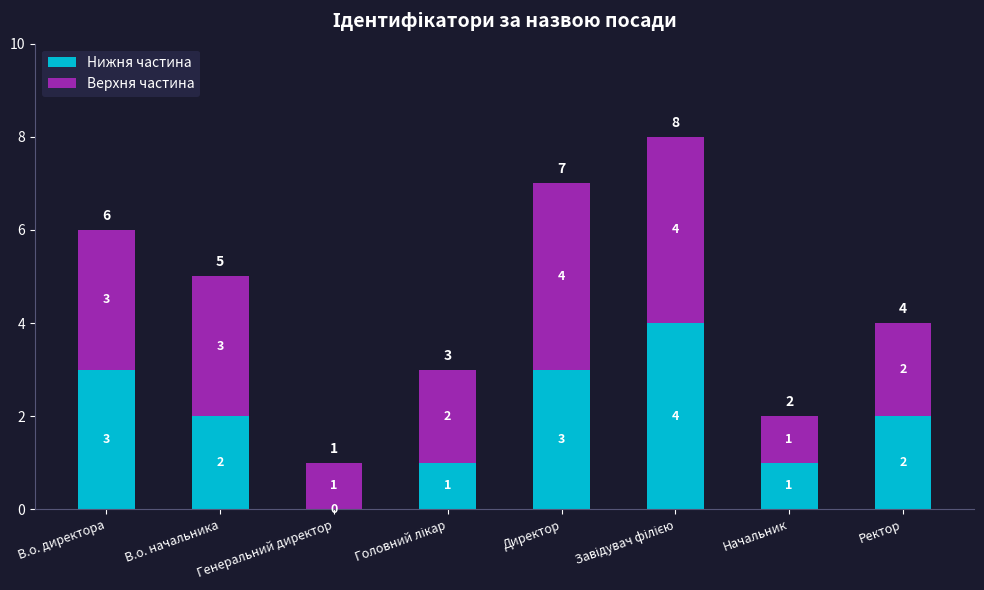

What is the total value across all series at Ректор?

4